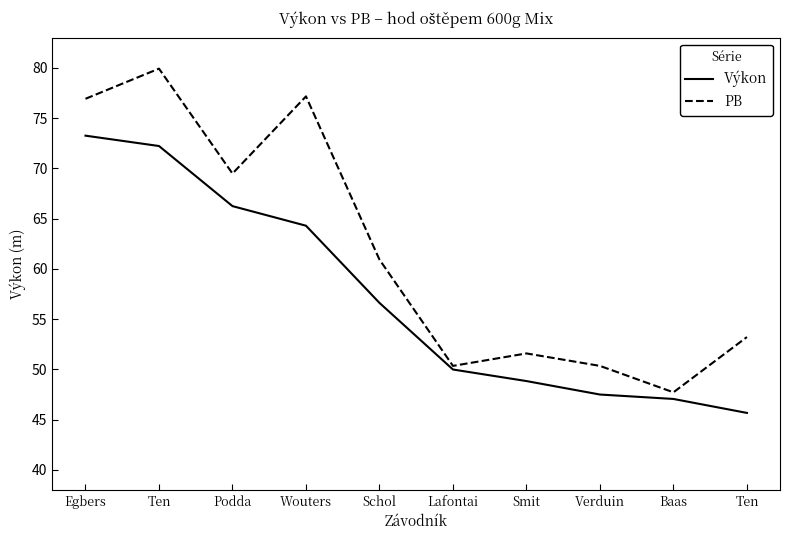

Is this an area chart (filled region under the line)?

No